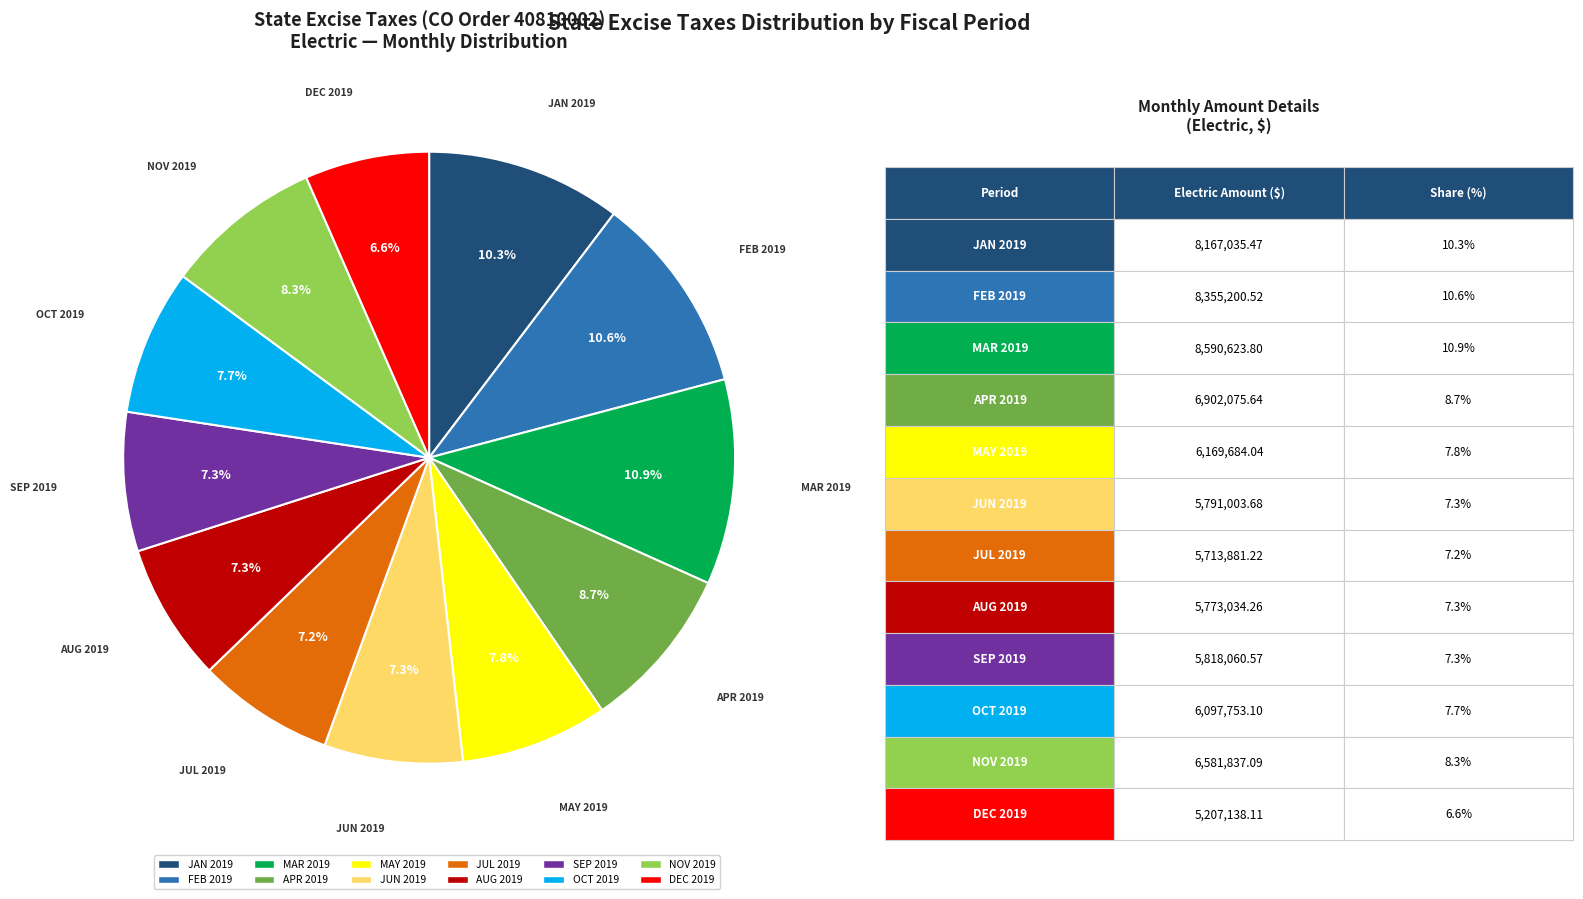

The MAY 2019 slice represents 1% of the pie. True or false?

False